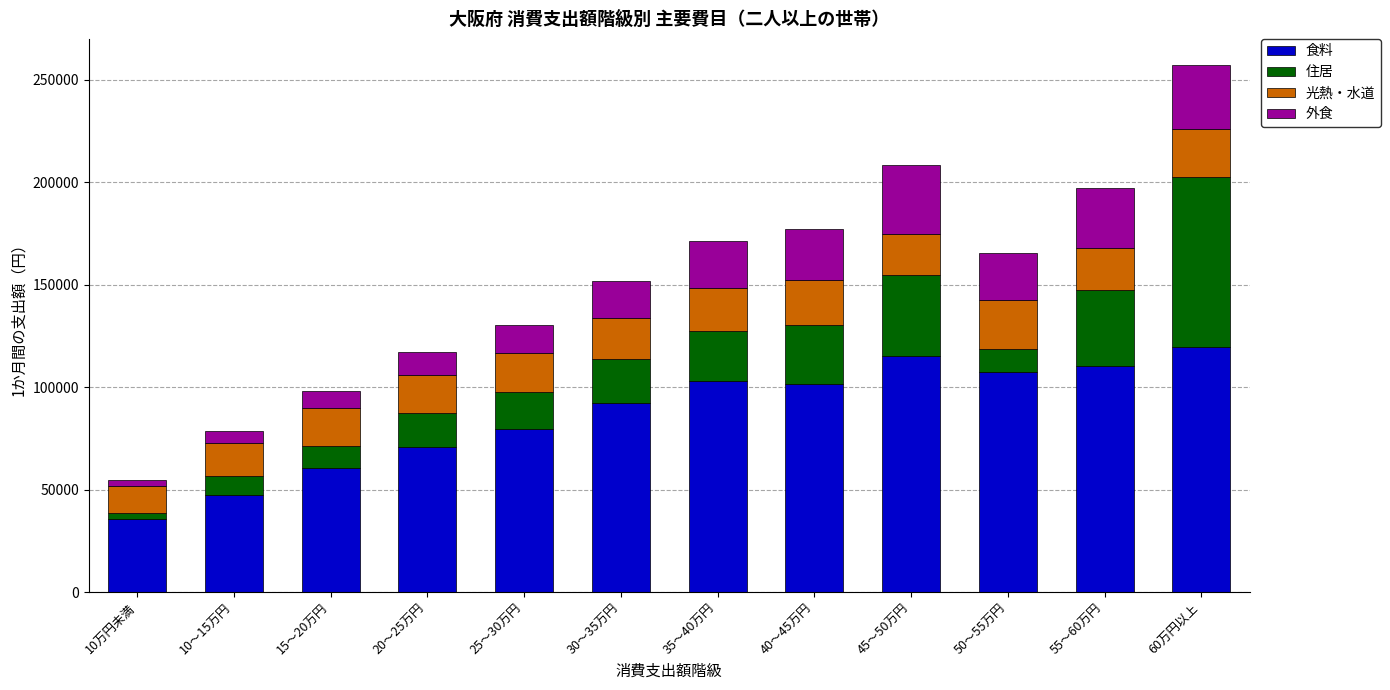

What is the difference between the 食料 values at 20～25万円 and 35～40万円?

32118